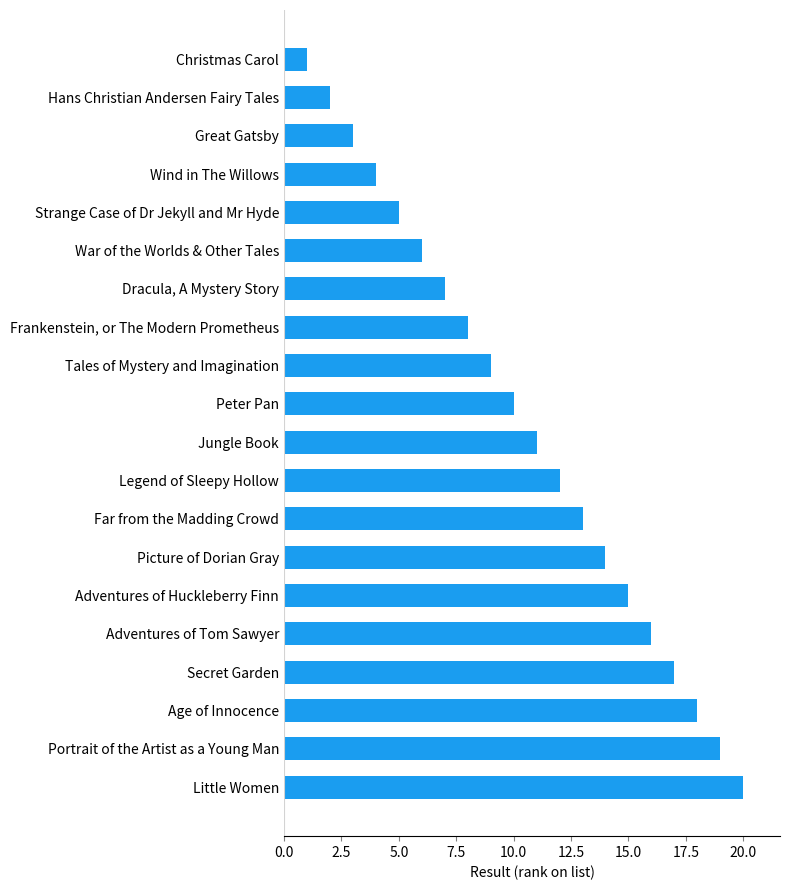

List the labels in order of value, smallest first.

Christmas Carol, Hans Christian Andersen Fairy Tales, Great Gatsby, Wind in The Willows, Strange Case of Dr Jekyll and Mr Hyde, War of the Worlds & Other Tales, Dracula, A Mystery Story, Frankenstein, or The Modern Prometheus, Tales of Mystery and Imagination, Peter Pan, Jungle Book, Legend of Sleepy Hollow, Far from the Madding Crowd, Picture of Dorian Gray, Adventures of Huckleberry Finn, Adventures of Tom Sawyer, Secret Garden, Age of Innocence, Portrait of the Artist as a Young Man, Little Women